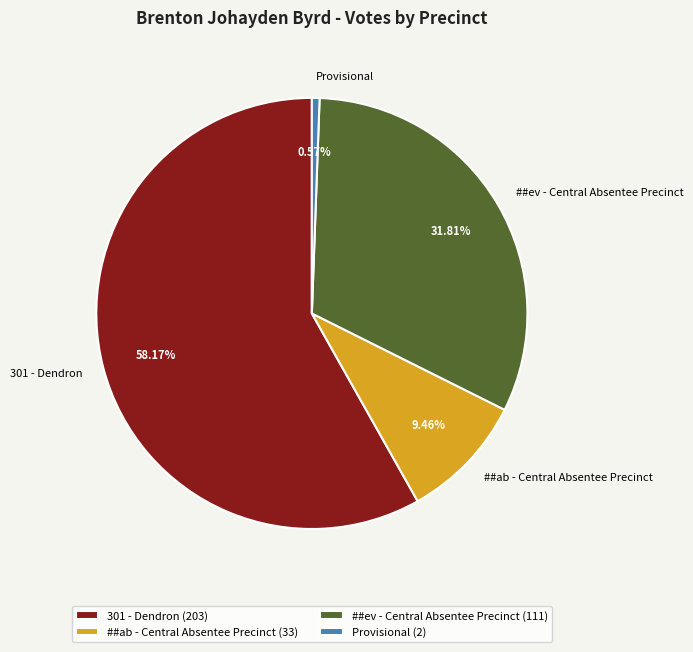

What percentage is the ##ab - Central Absentee Precinct slice, to the nearest percent?

9%